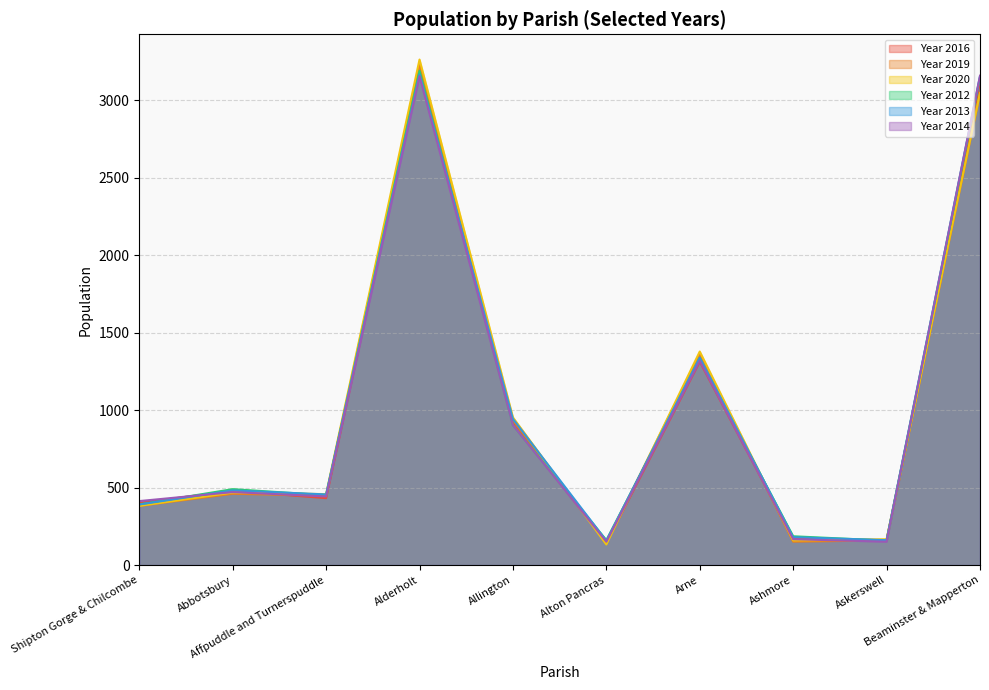

Which series has the largest range (max minus min)?

Year 2020